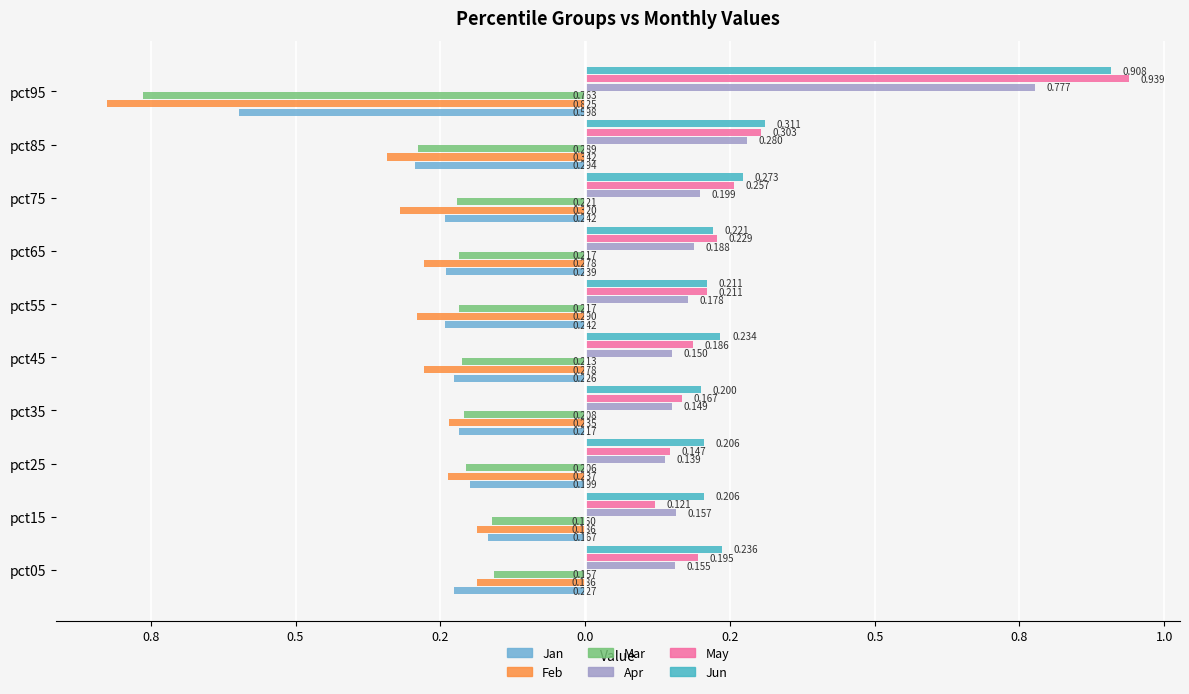

What is the difference between the maximum and minimum values in the Mar series?

0.6